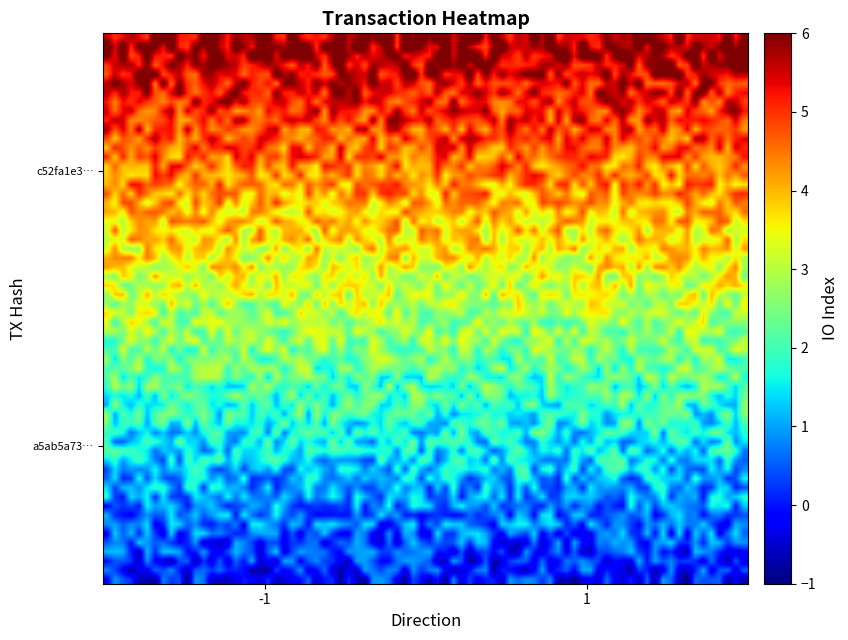

At which category is the sum across all series the highest?

1